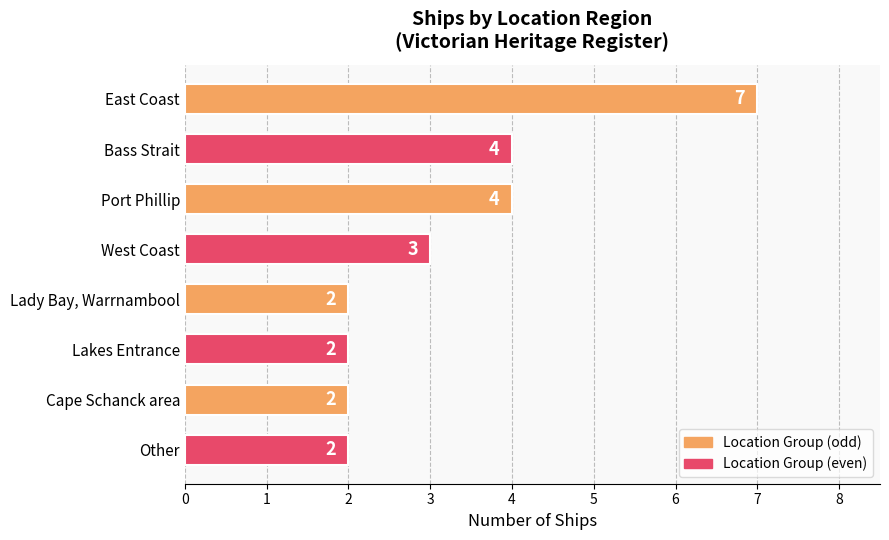

Between East Coast and Other, which is larger?

East Coast